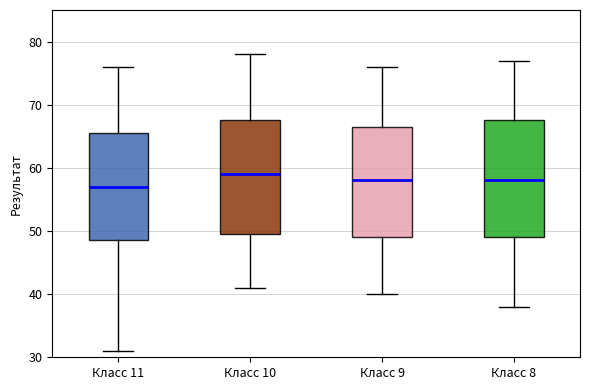

Reading left to right, transcribe this box plot: for each box, give where its median line is, the range the box spans, and where its two whiskers end, as read against the y-axis. The values are not printed on the chart, so give them approximately, as read against the axis.

Класс 11: median 57, box 49 to 66, whiskers 31 to 76
Класс 10: median 59, box 50 to 68, whiskers 41 to 78
Класс 9: median 58, box 49 to 67, whiskers 40 to 76
Класс 8: median 58, box 49 to 68, whiskers 38 to 77